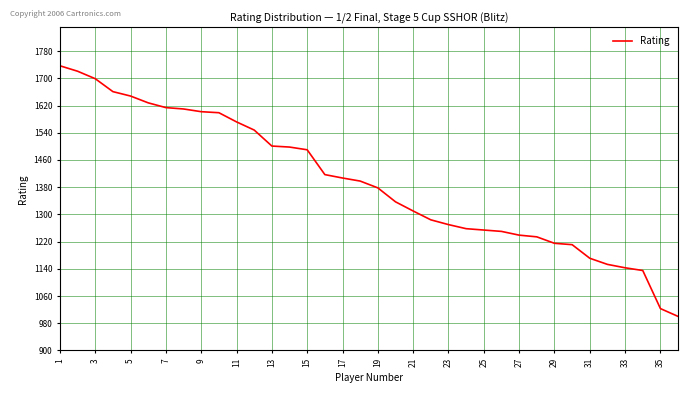

What is the difference between the maximum and minimum values?

737